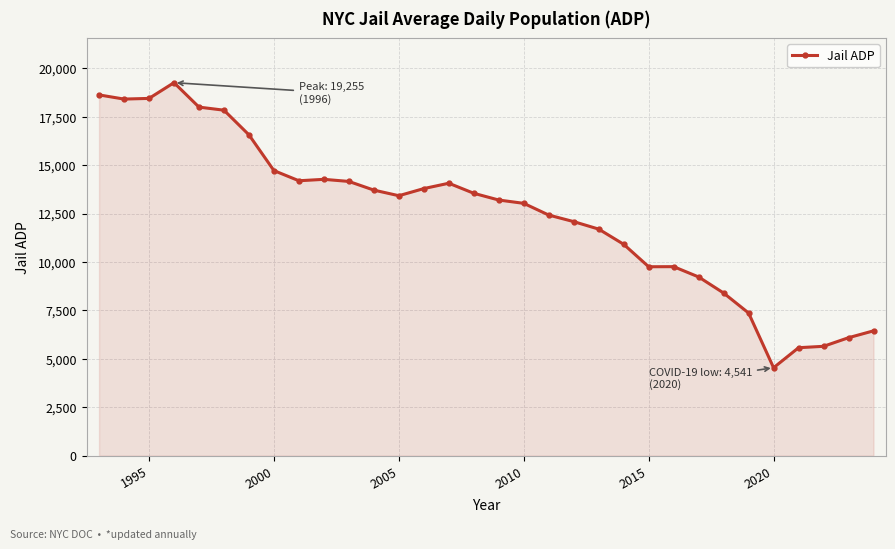

What is the difference between the second highest and second lowest values?

13049.2